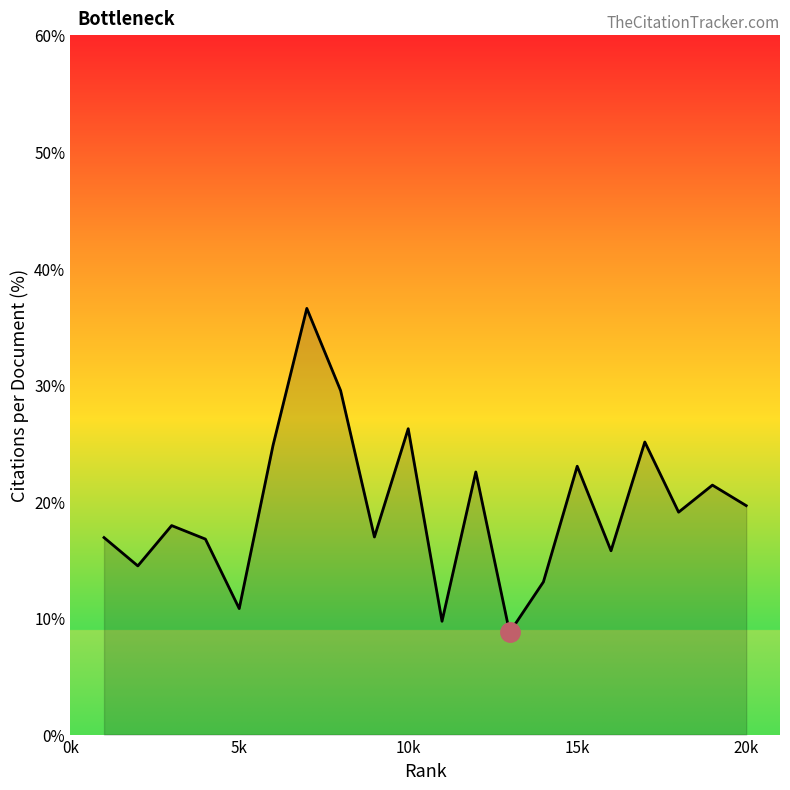

What is the difference between the maximum and minimum values?

27.8